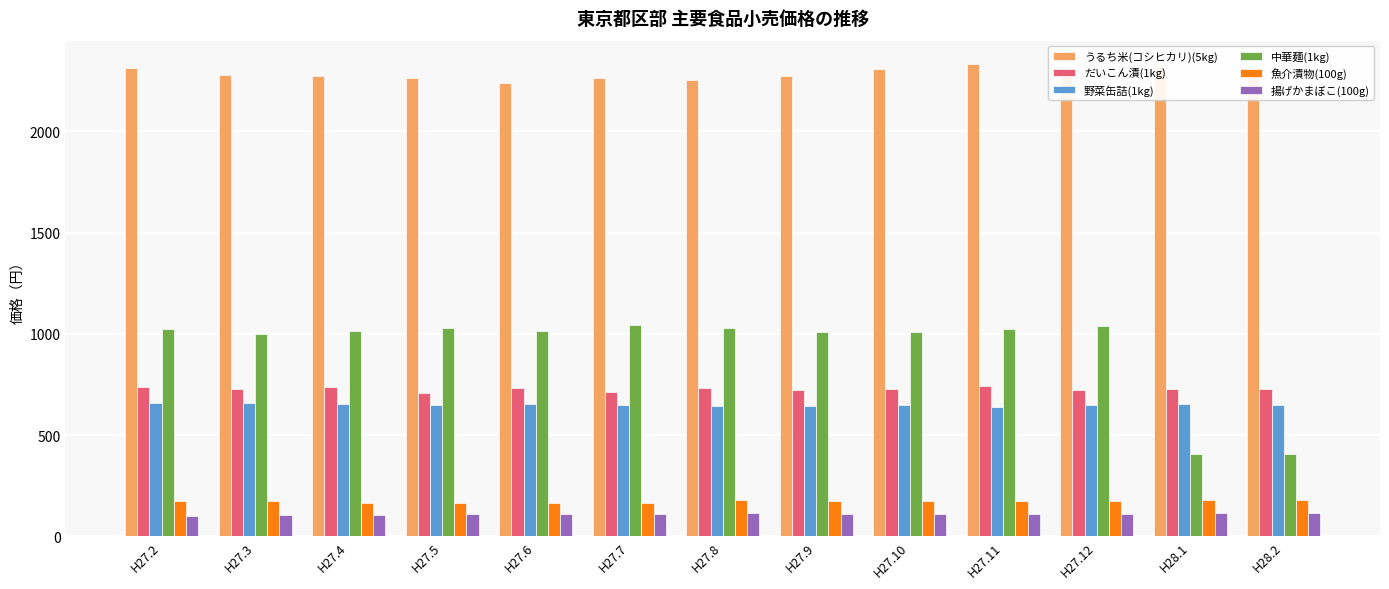

What is the maximum value for 揚げかまぼこ(100g)?

114